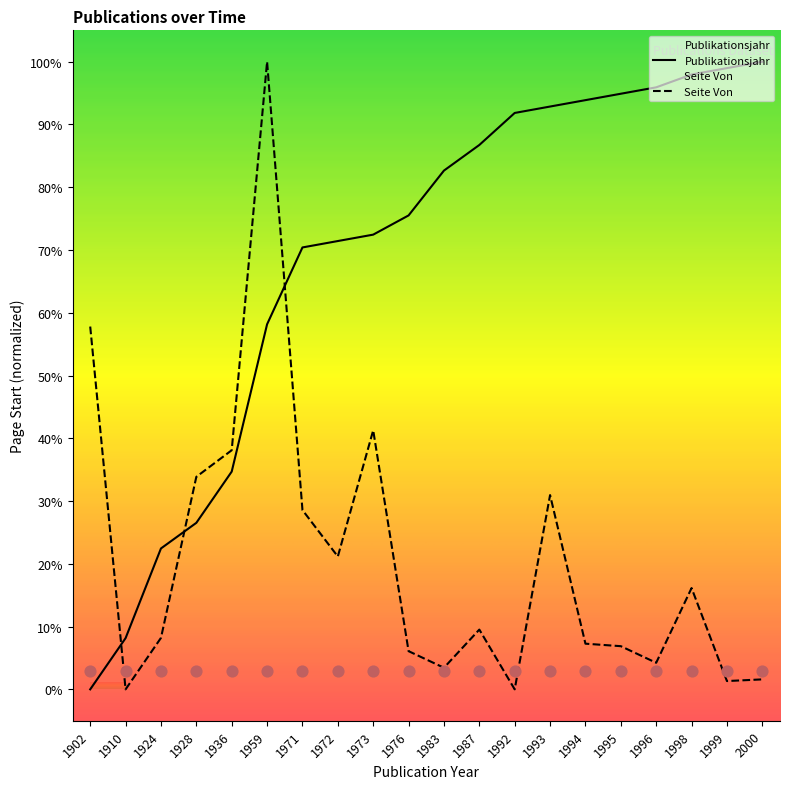

Is the value of Seite Von at 1959 greater than the value of Publikationsjahr at 1973?

Yes